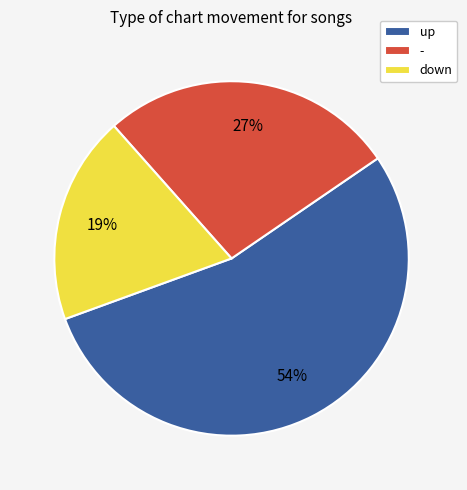

To the nearest percent, what is the average slice percentage?

33%